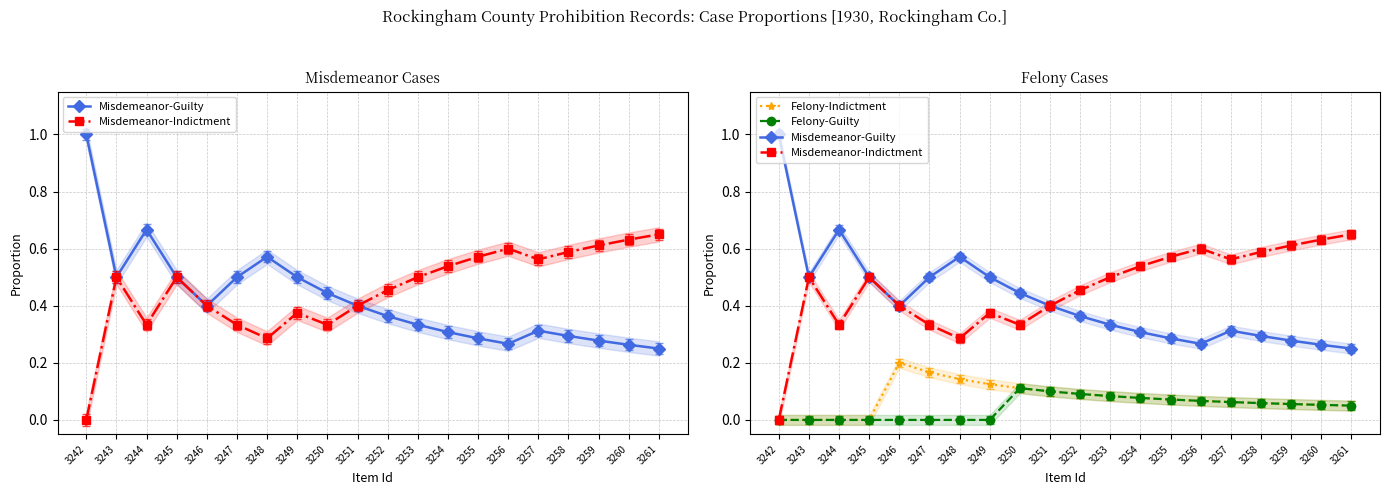

Where is the first local maximum for Misdemeanor-Indictment?

3243